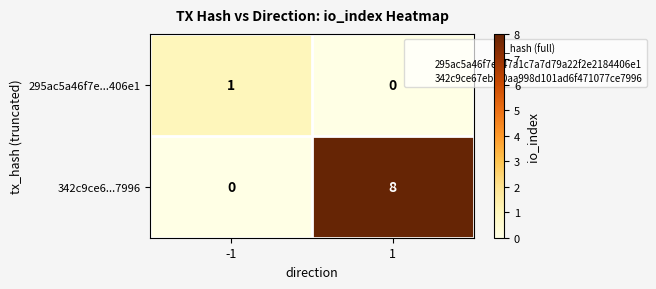

What is the maximum value shown in the chart?

8